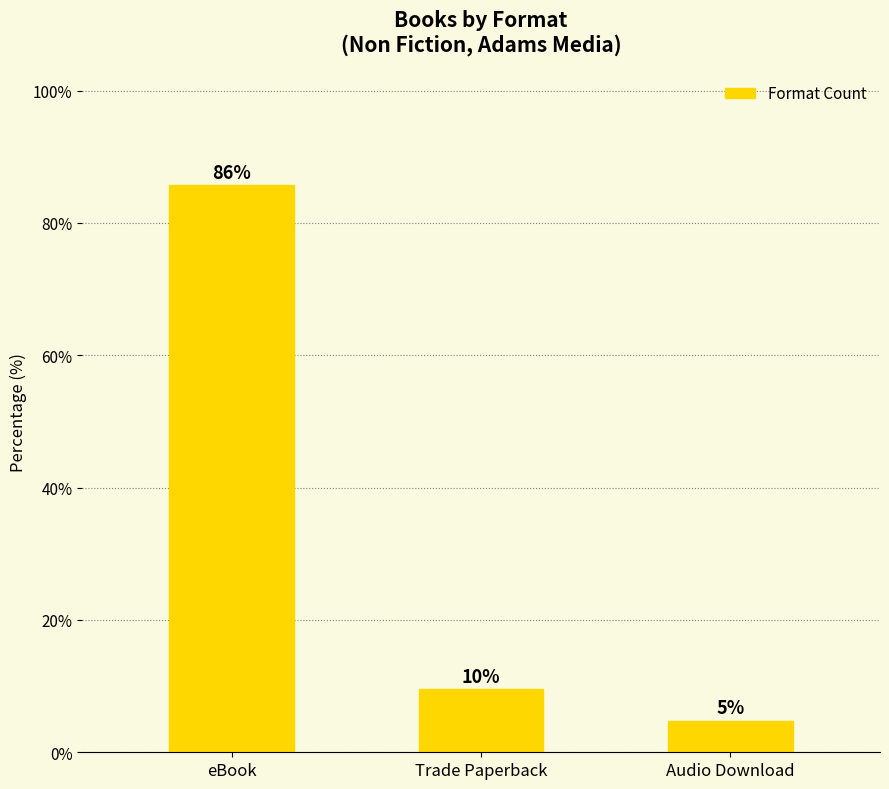

How many bars are there in total?

3